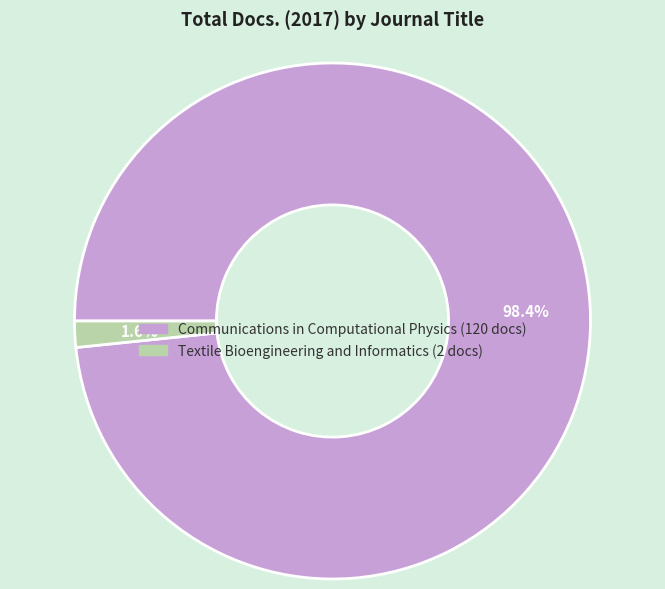

What percentage is the Communications in Computational Physics slice, to the nearest percent?

98%